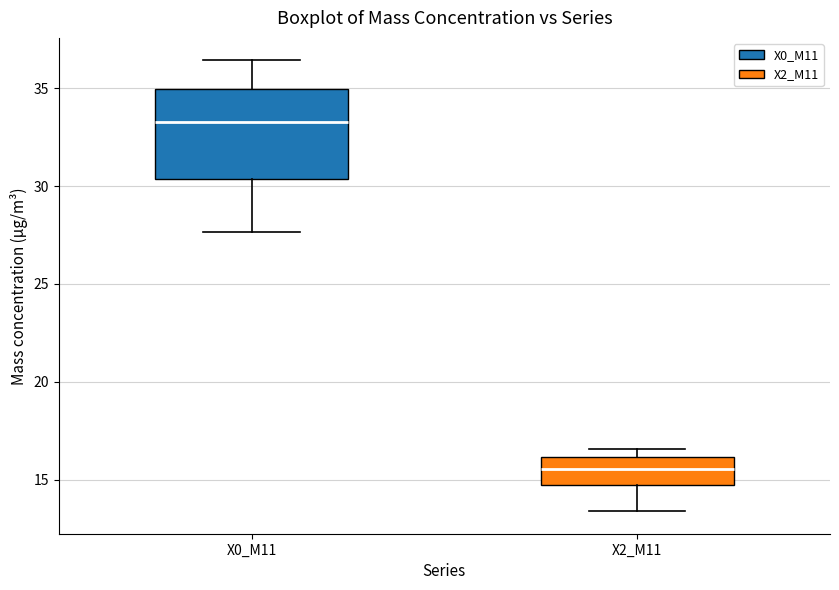

Where does the median line of the box for X2_M11 sit on the y-axis? The values are not printed on the chart, so give them approximately, as read against the axis.

15.5